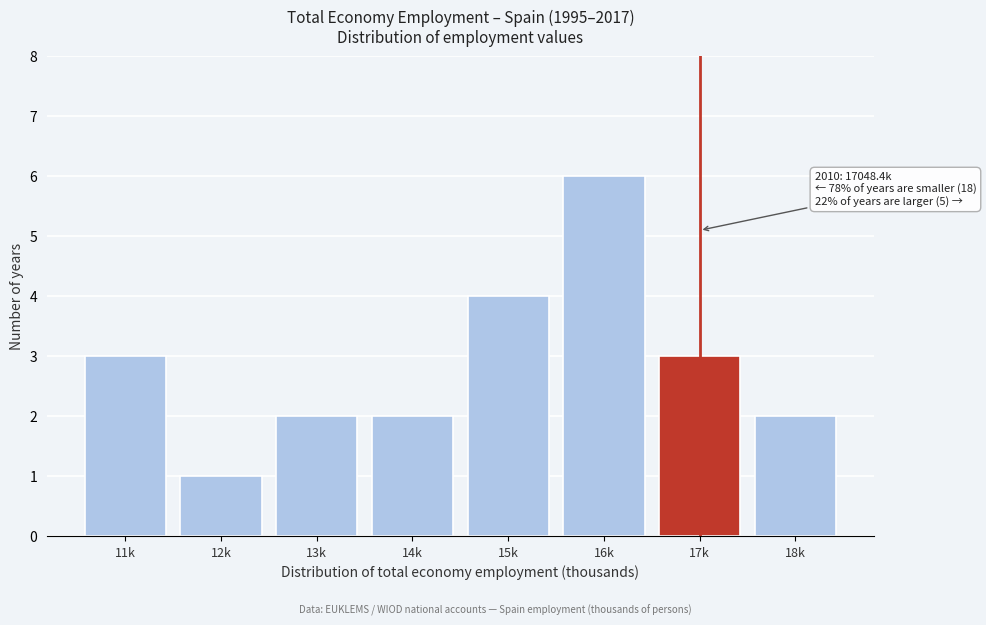

Reading left to right, list all the values displayed in this chart.

3	1	2	2	4	6	3	2